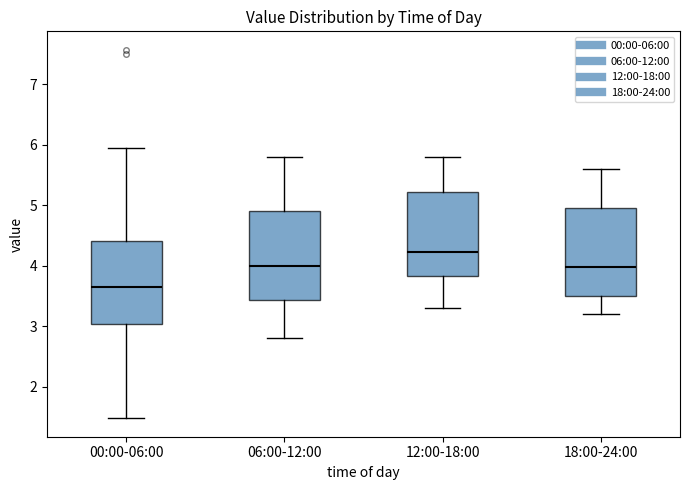

Reading left to right, read every box against the y-axis: the position of its median line, the range the box covers, and the ends of its whiskers. The values are not printed on the chart, so give them approximately, as read against the axis.

00:00-06:00: median 3.7, box 3.0 to 4.4, whiskers 1.5 to 6.0
06:00-12:00: median 4.0, box 3.4 to 4.9, whiskers 2.8 to 5.8
12:00-18:00: median 4.2, box 3.8 to 5.2, whiskers 3.3 to 5.8
18:00-24:00: median 4.0, box 3.5 to 5.0, whiskers 3.2 to 5.6